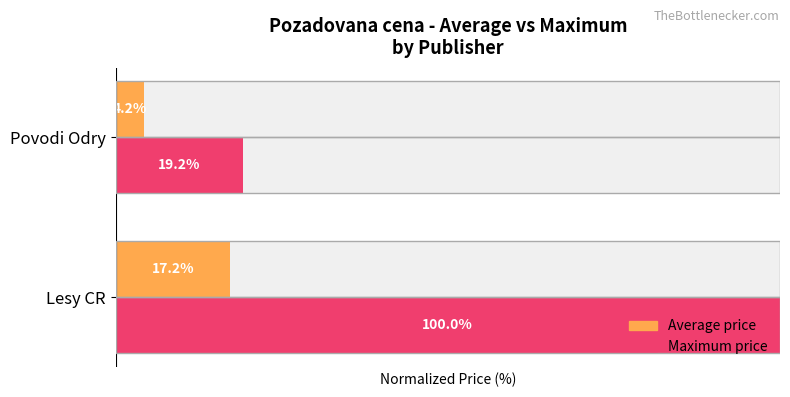

True or false: Average price has a value of 17.2 at 0.

True